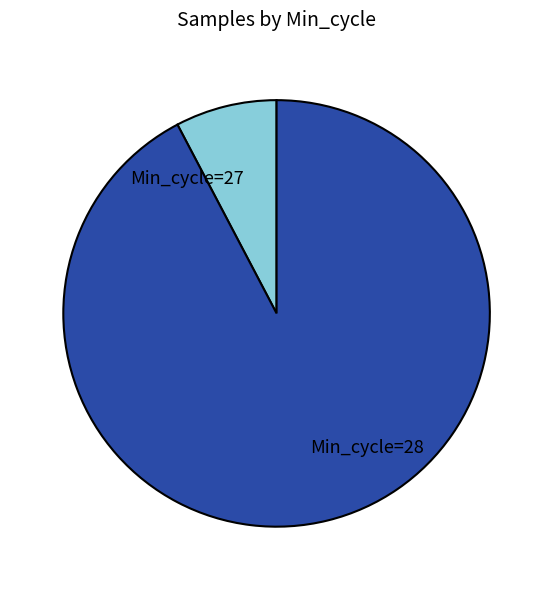

Is it true that Min_cycle=27 is 13% of the pie?

False